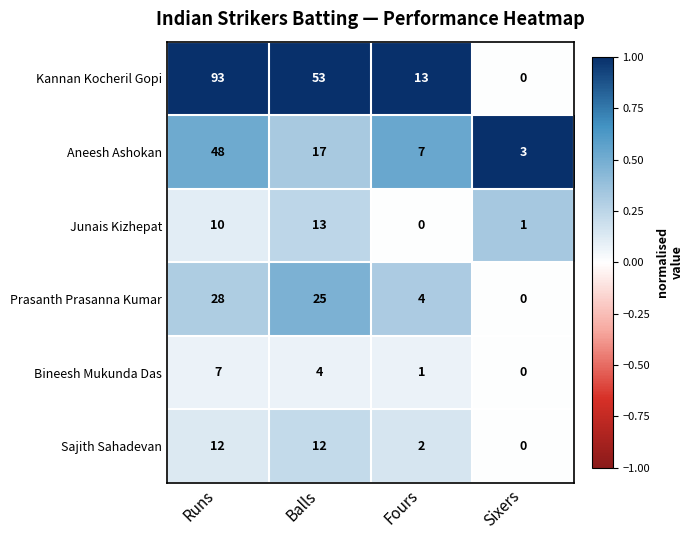

Rank the series at Fours from highest to lowest value.

Kannan Kocheril Gopi, Aneesh Ashokan, Prasanth Prasanna Kumar, Sajith Sahadevan, Bineesh Mukunda Das, Junais Kizhepat